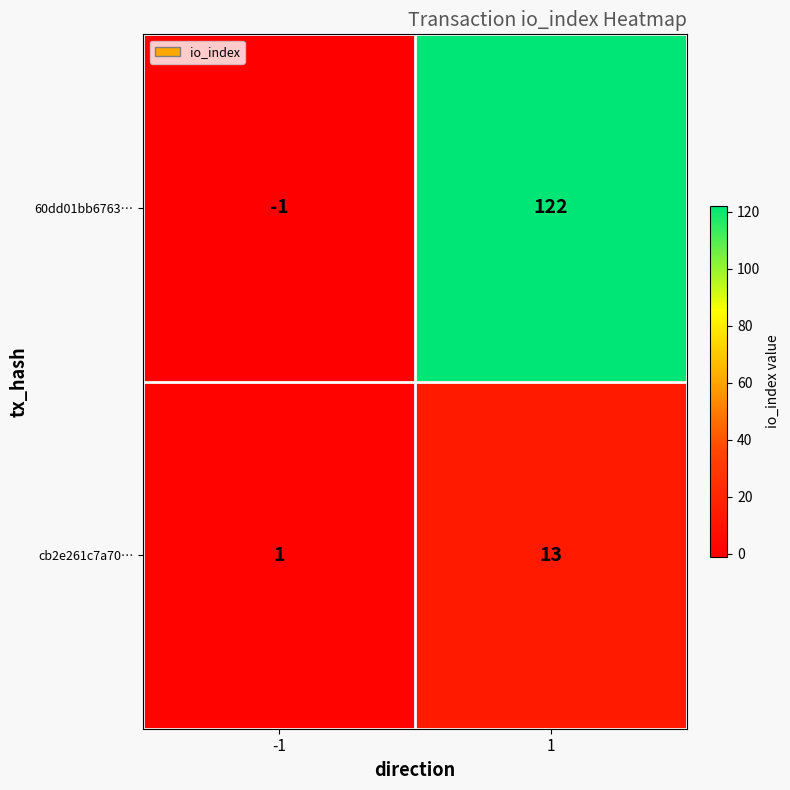

List the series in order of their peak value, lowest first.

cb2e261c7a70…, 60dd01bb6763…